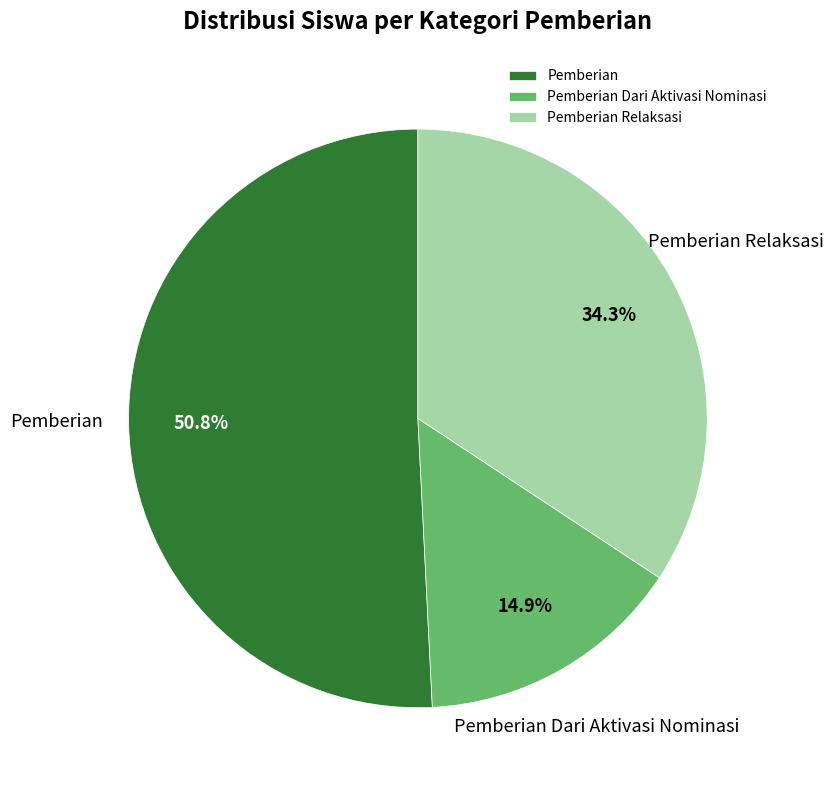

Which slice is the smallest?

Pemberian Dari Aktivasi Nominasi